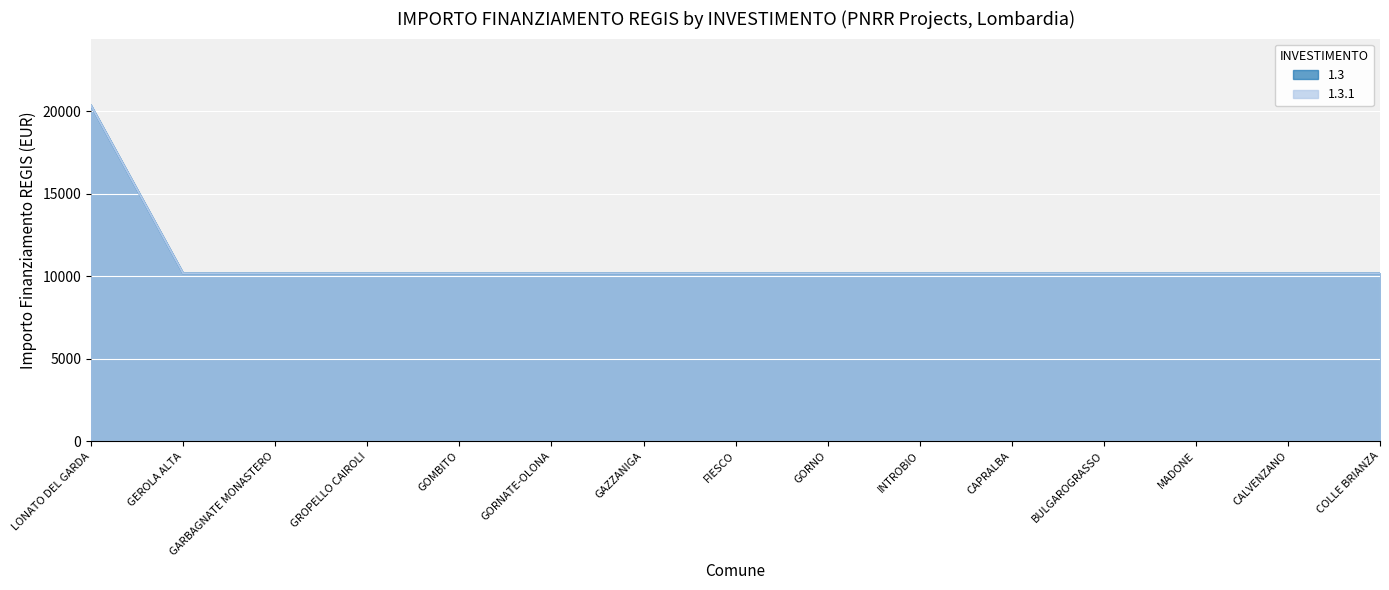

Which category has the highest value in the 1.3 series?

LONATO DEL GARDA